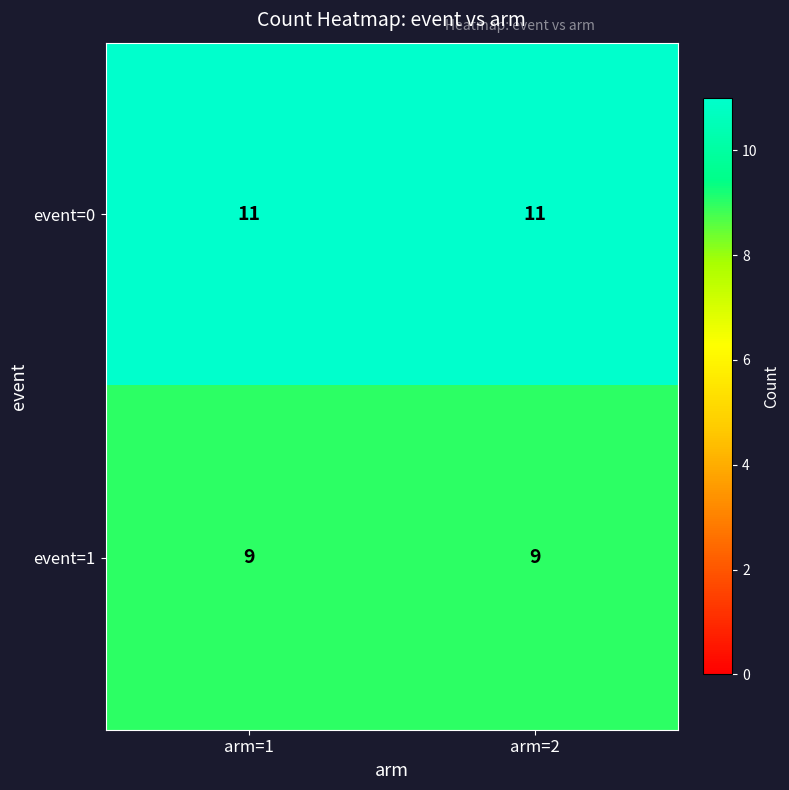

The value of event=1 at arm=1 is 3. True or false?

False